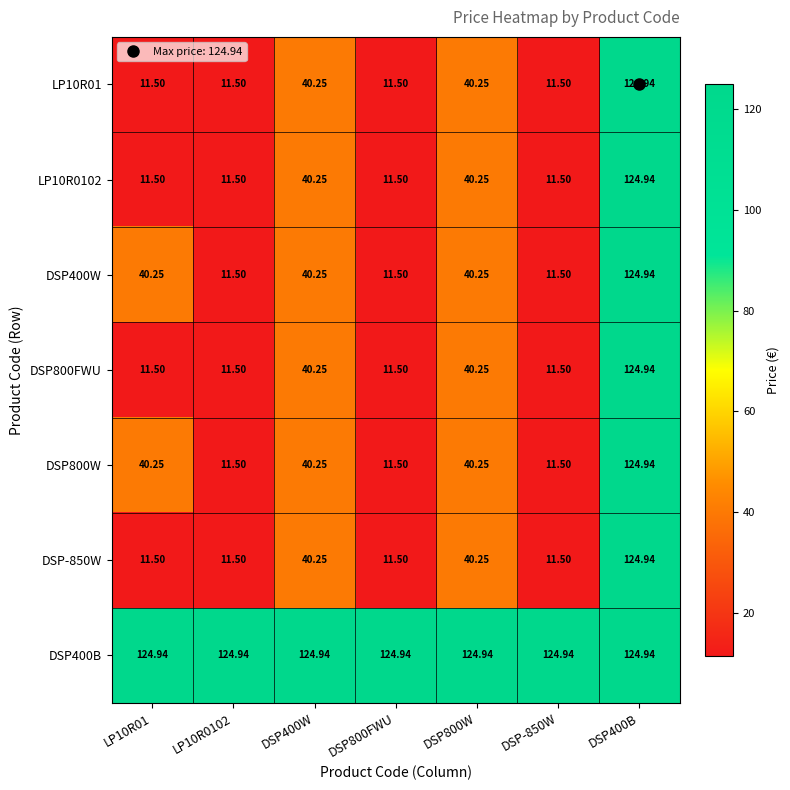

Which series has the widest spread of values?

LP10R01